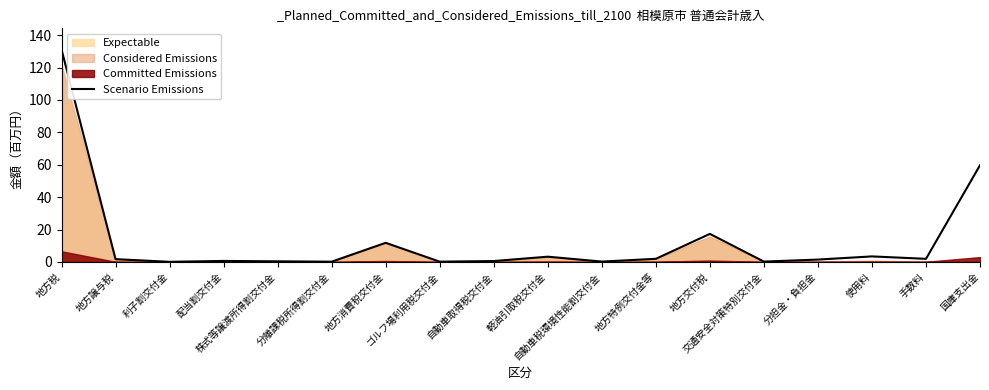

Which label corresponds to the largest value in the chart?

地方税